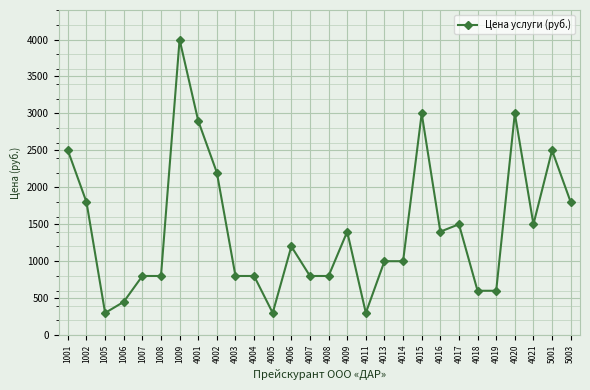

Read the value at 5001.

2500